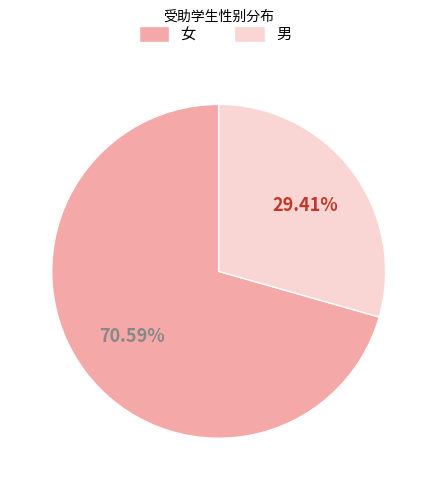

Does any single category account for the majority?

Yes